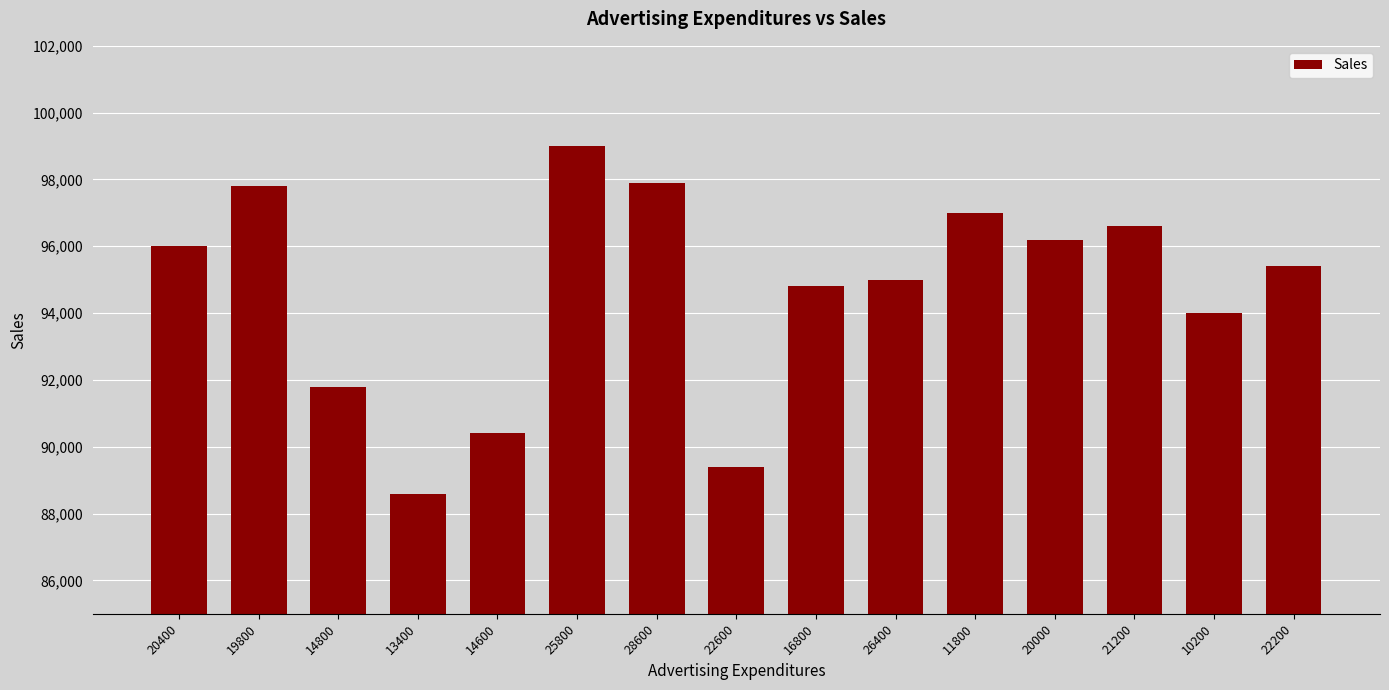

Which label corresponds to the smallest value in the chart?

13400